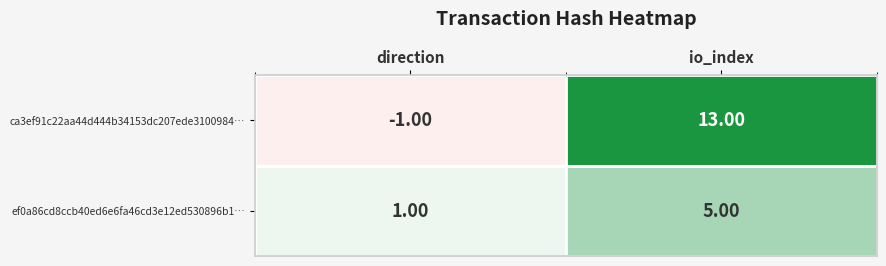

Which series has the largest total across all categories?

ca3ef91c22aa44d444b34153dc207ede3100984…